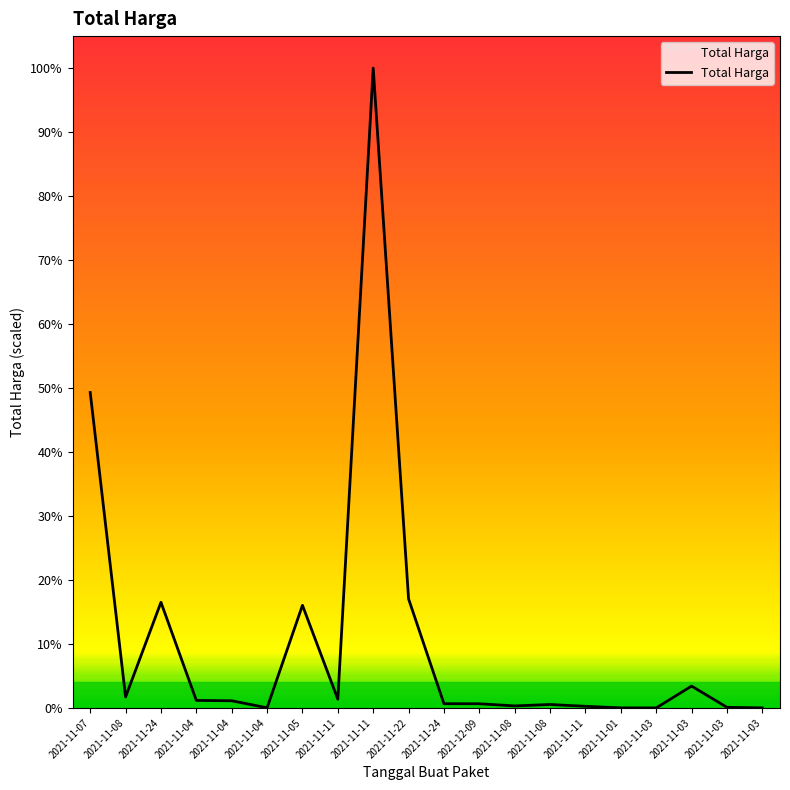

Does the chart display data point markers on the line(s)?

No